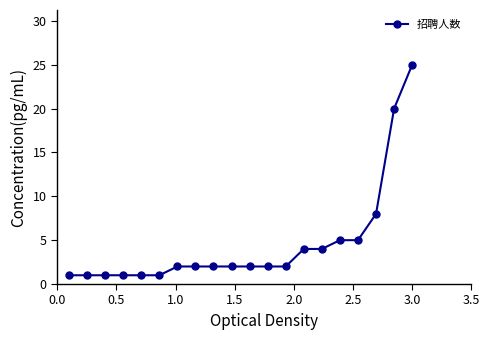

What is the sum of all values?

91